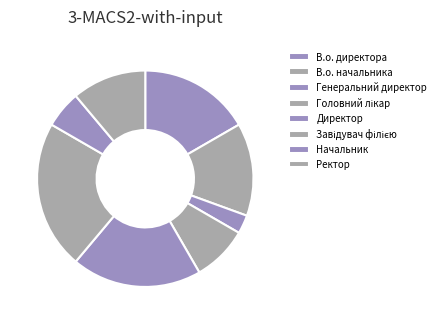

Which category has the smallest portion of the pie?

Генеральний директор